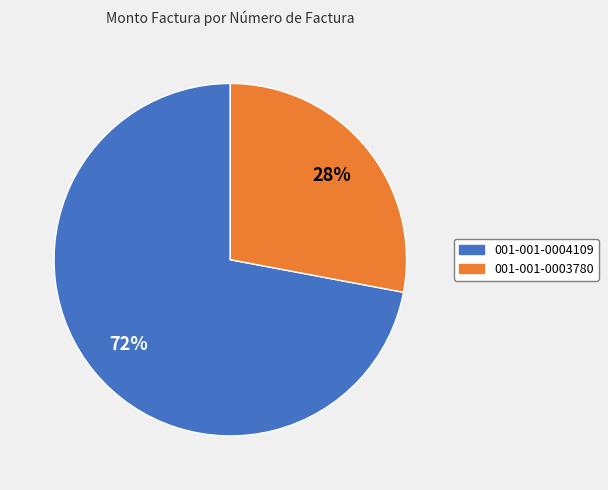

How many slices are in this pie chart?

2